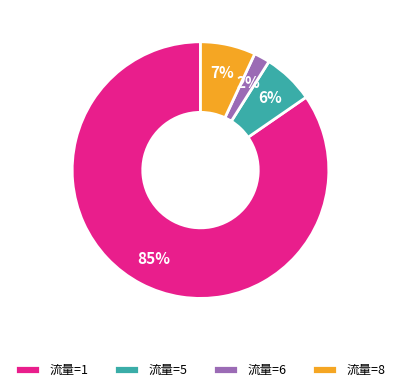

Which slice represents more than half of the pie?

流量=1